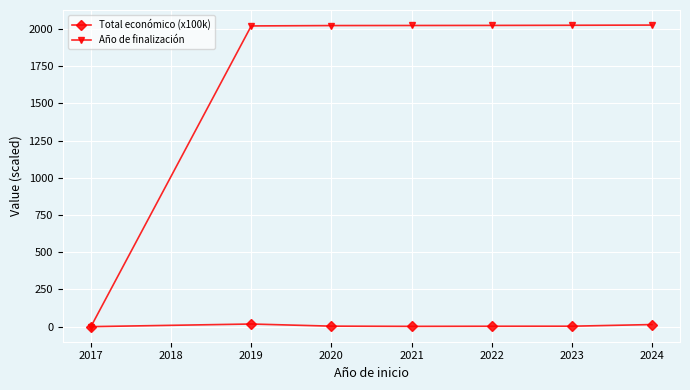

How many times do Año de finalización and Total económico (x100k) cross each other?

1